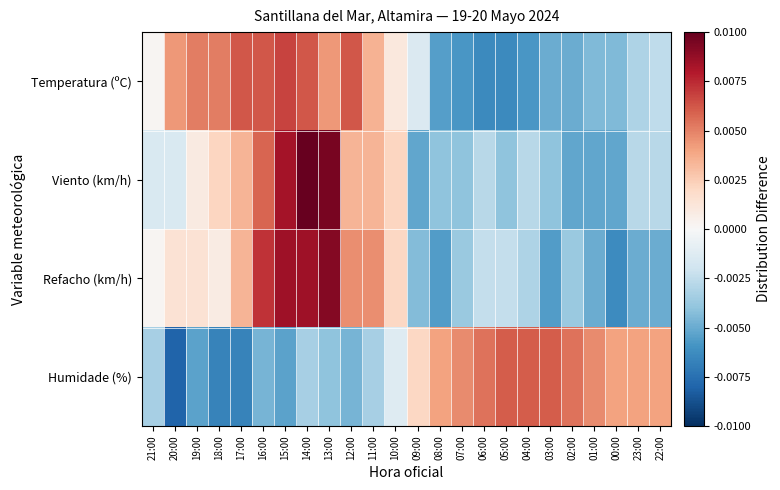

List the series in order of their peak value, lowest first.

Humidade (%), Temperatura (ºC), Refacho (km/h), Viento (km/h)